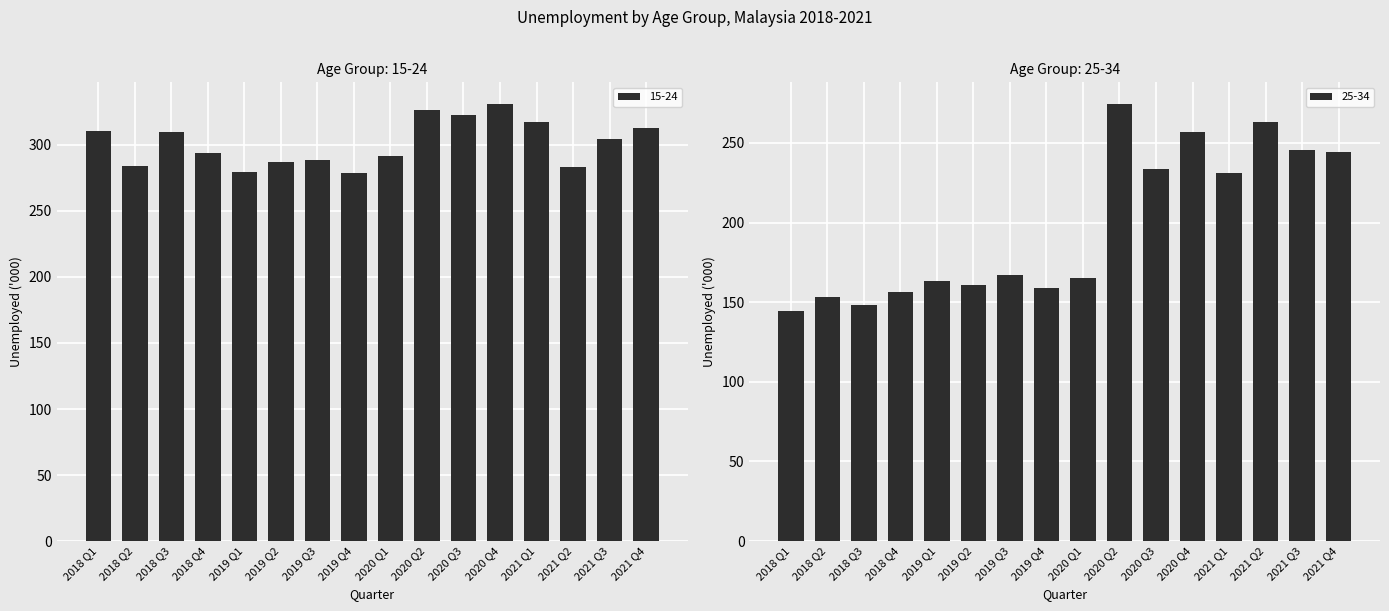

What is the average value of the 15-24 series?

301.3